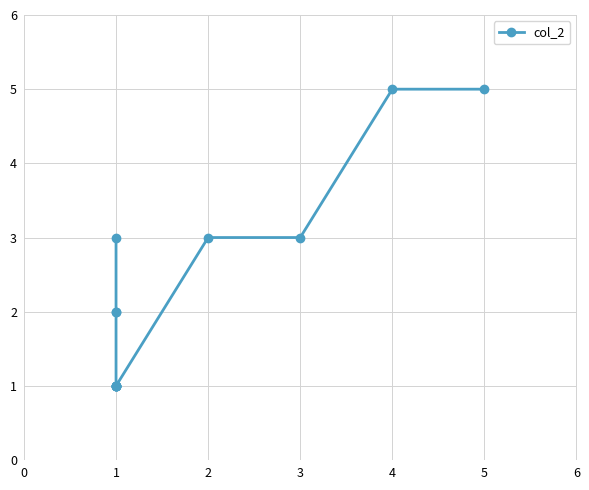

Between 1 and 4, which is larger?

4